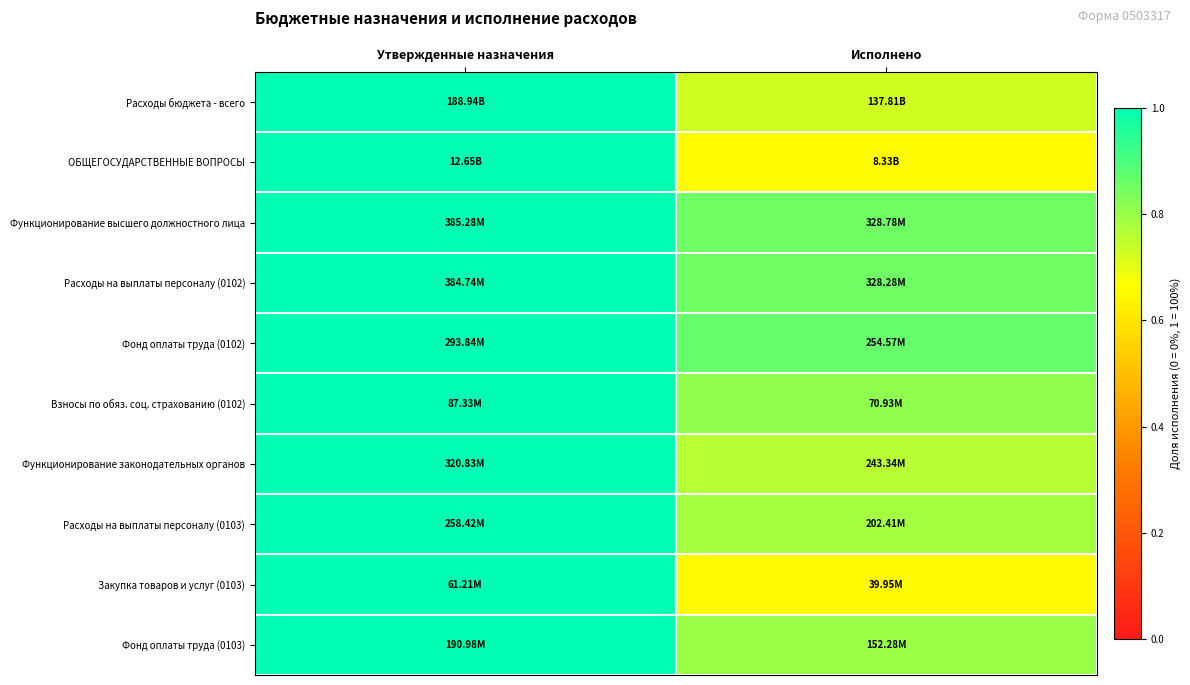

What is the spread (max minus min) of values at Исполнено?

0.2